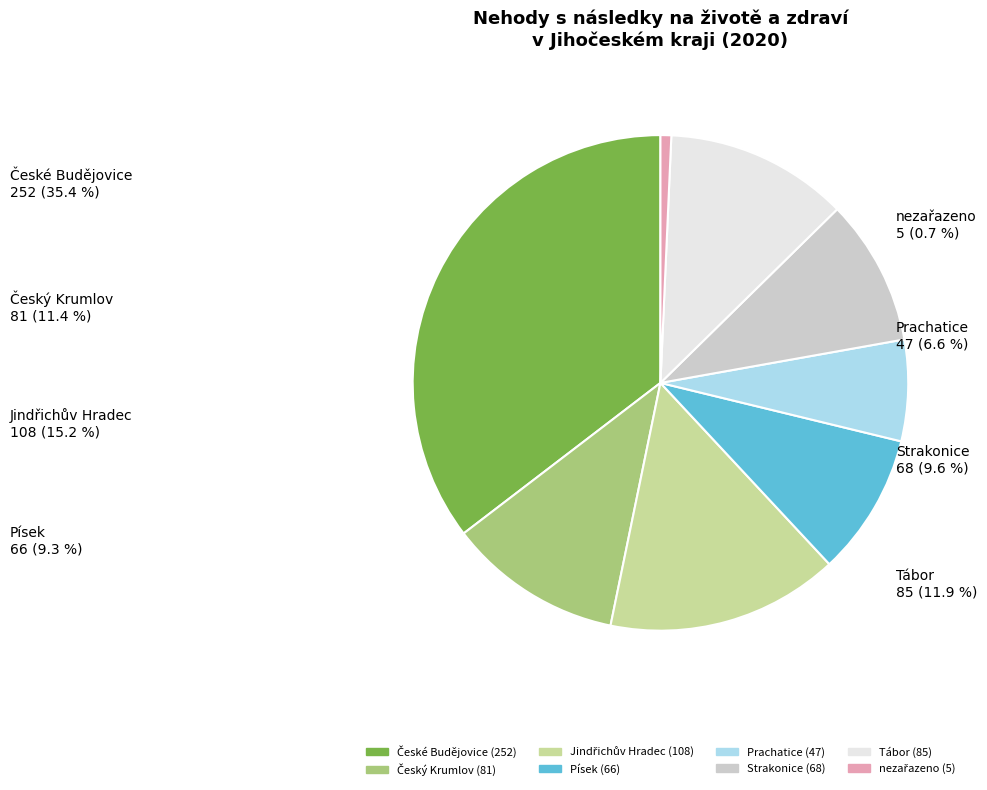

True or false: Prachatice accounts for 17% of the total.

False